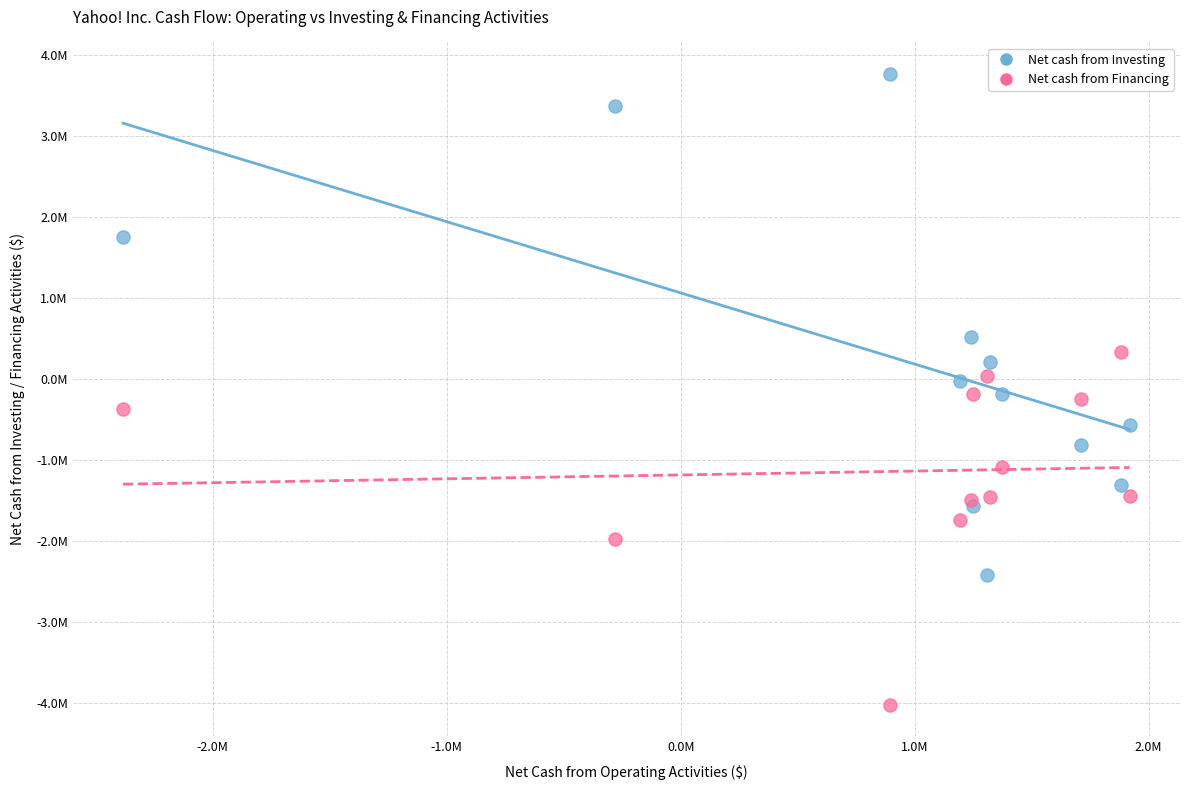

What are all the series names shown in the legend?

Net cash from Investing, Net cash from Financing